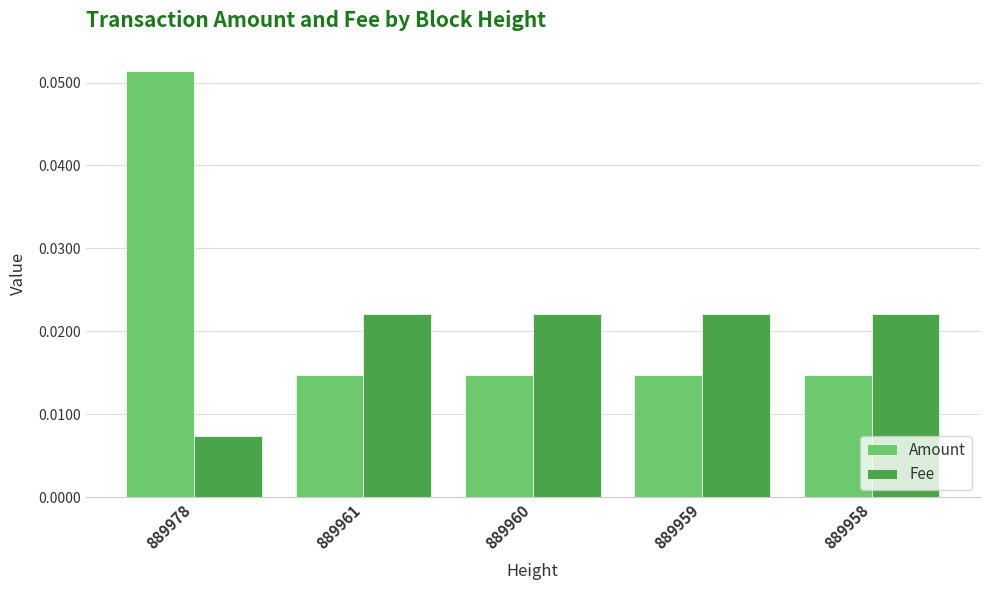

At how many categories does at least one series exceed 0?

5